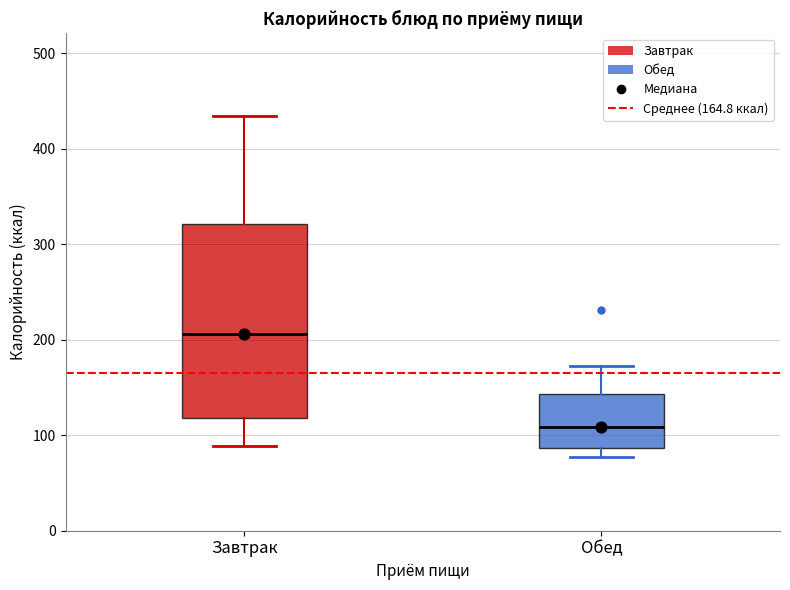

Reading left to right, transcribe this box plot: for each box, give where its median line is, the range the box spans, and where its two whiskers end, as read against the y-axis. The values are not printed on the chart, so give them approximately, as read against the axis.

Завтрак: median 210, box 120 to 320, whiskers 90 to 430
Обед: median 110, box 90 to 140, whiskers 80 to 170